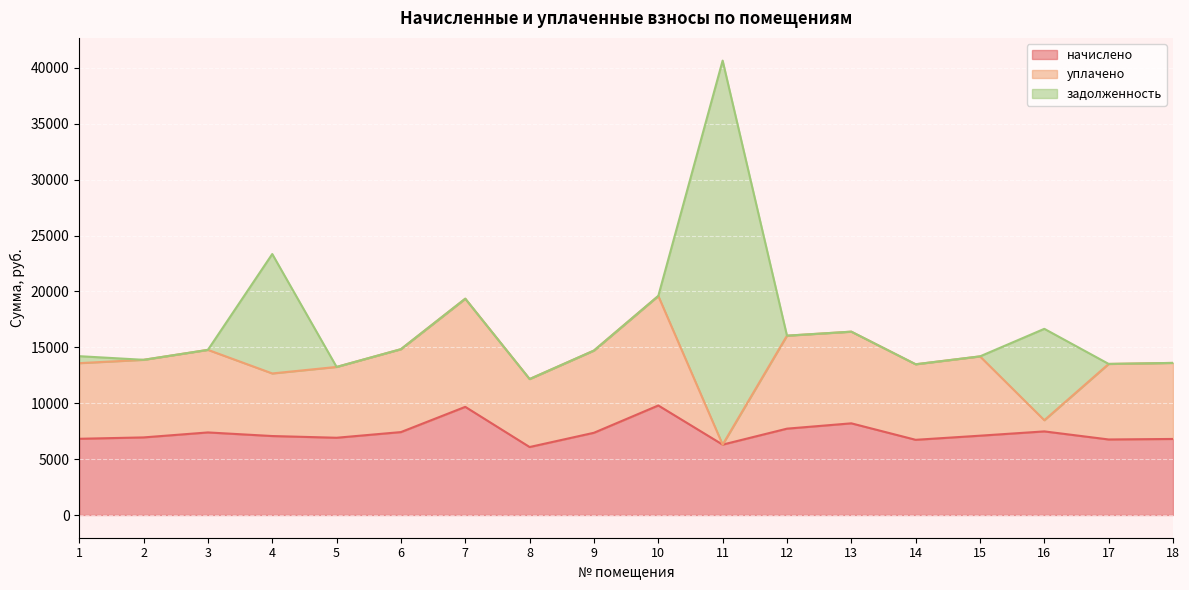

At which label is начислено closest to 7941?

12